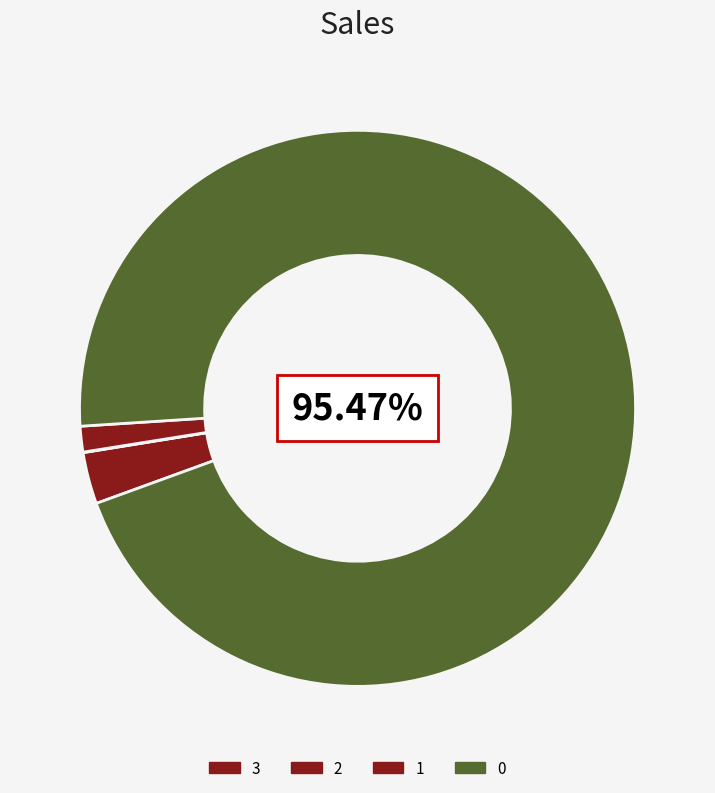

Count the number of slices in the pie.

4